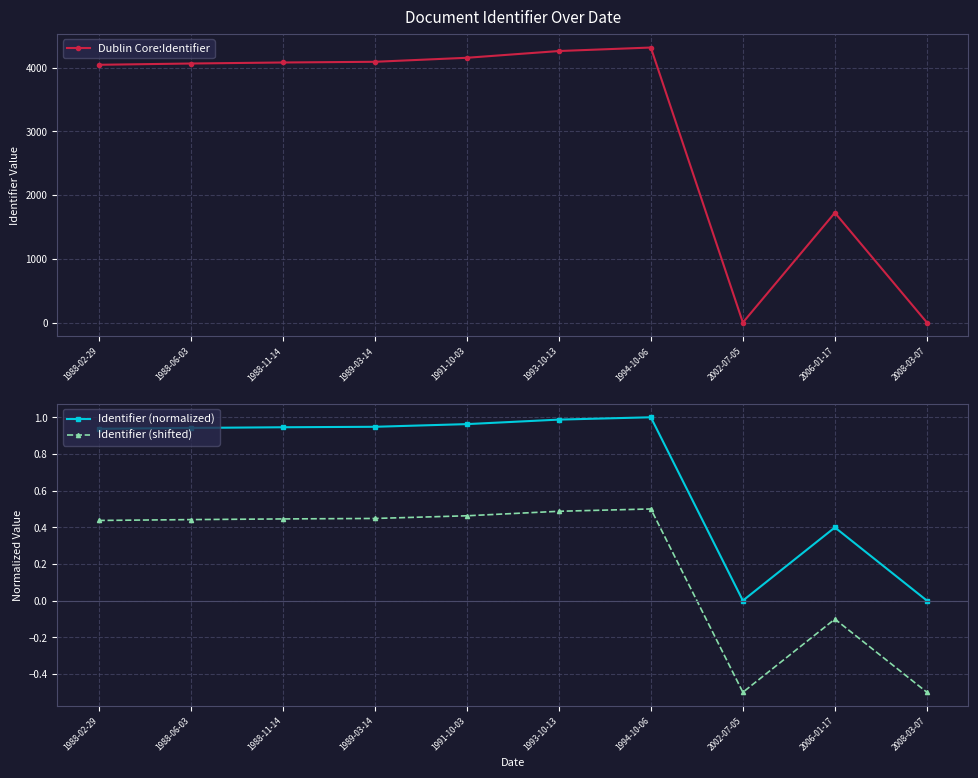

Is it true that Identifier (normalized) equals 0.6 at 1988-11-14?

False